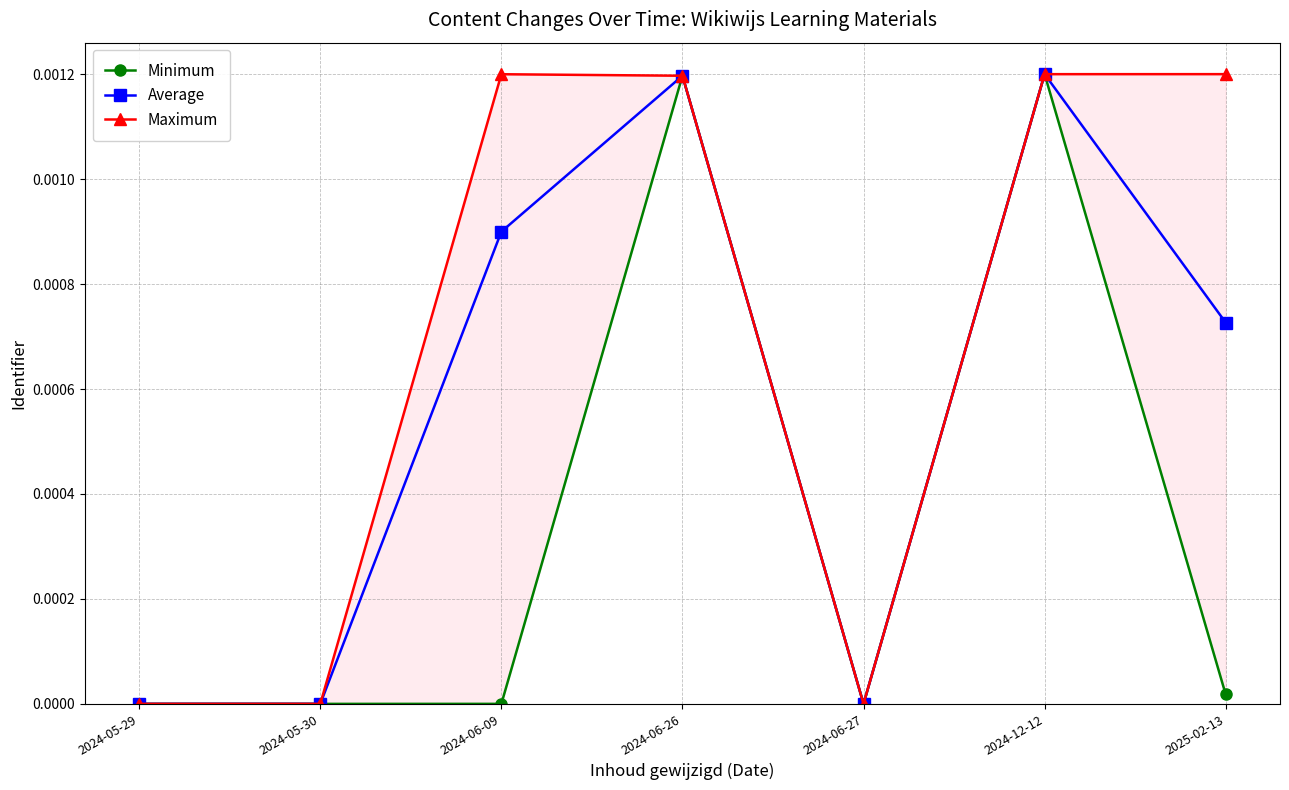

What is the label of the 5th point from the left?

2024-06-27